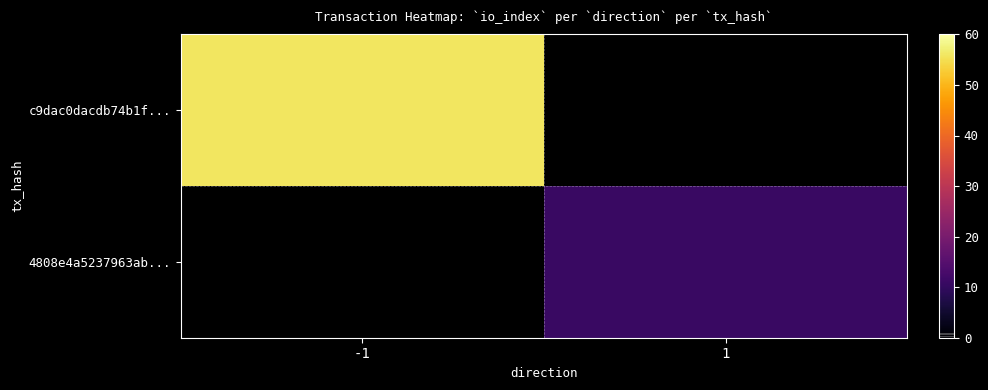

Is it true that c9dac0dacdb74b1f... equals 56.0 at -1?

True